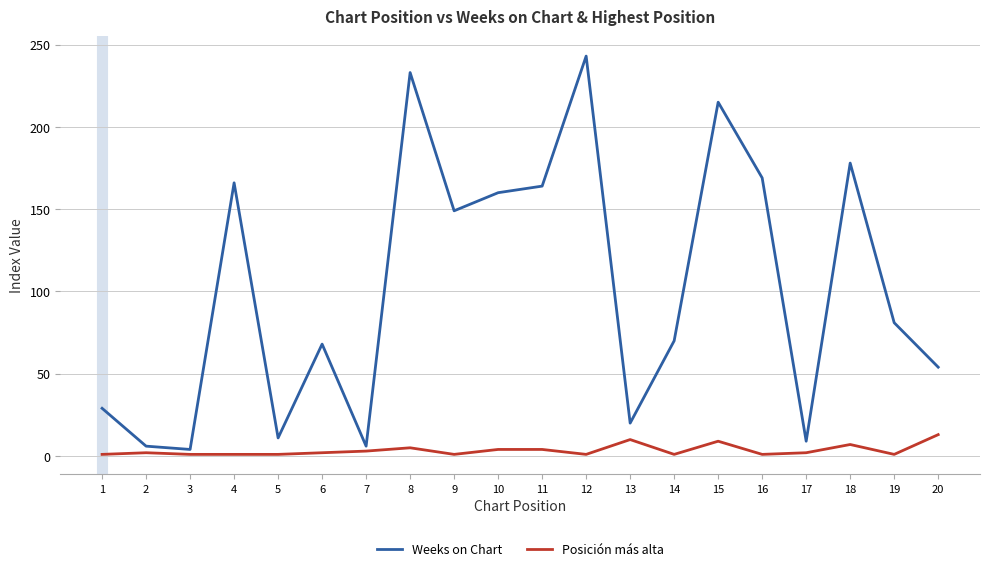

What is the sum of all Weeks on Chart values?

2035